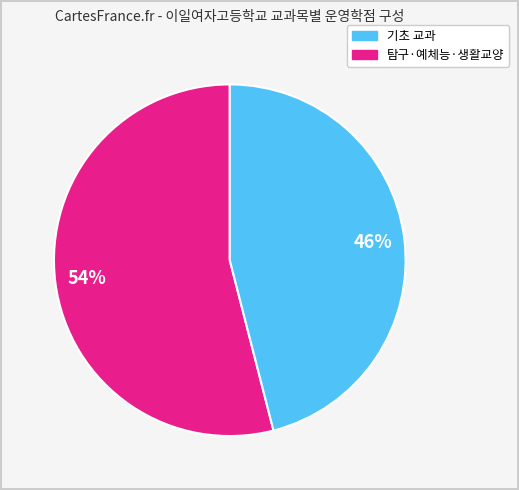

Does any single category account for the majority?

Yes